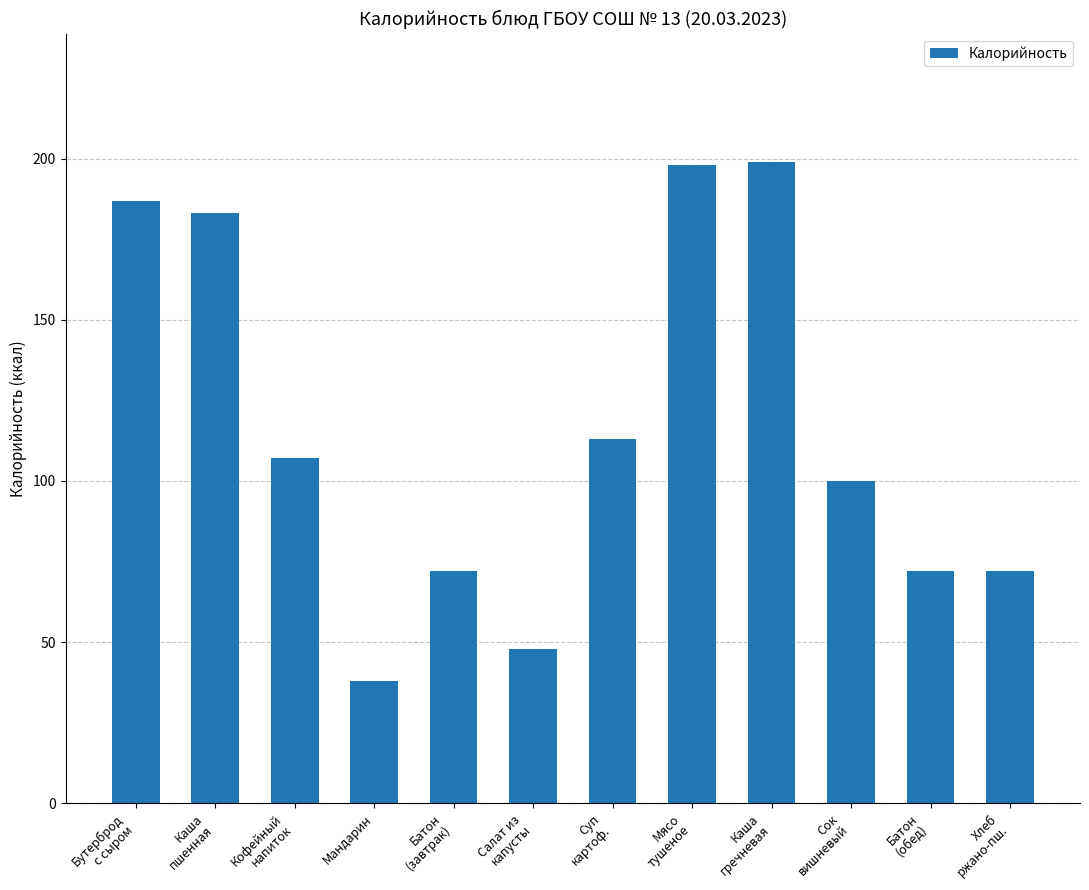

At which category does the chart reach its minimum across all series?

Мандарин